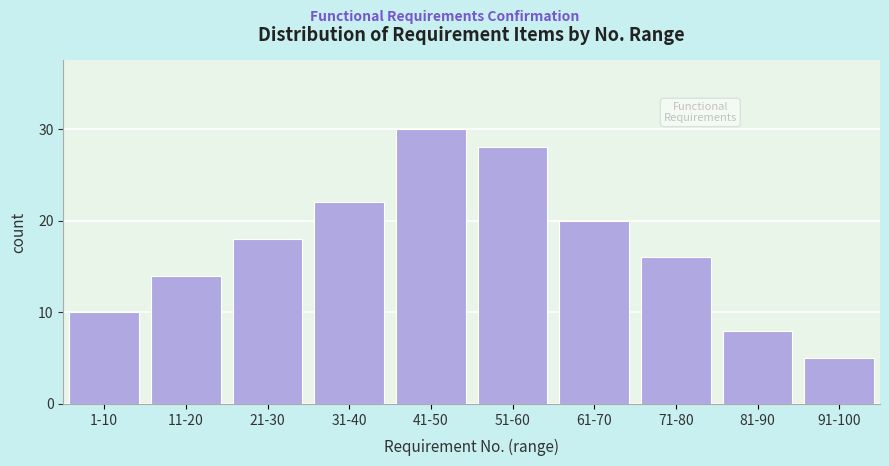

Reading left to right, extract all data points from this chart.

10	14	18	22	30	28	20	16	8	5